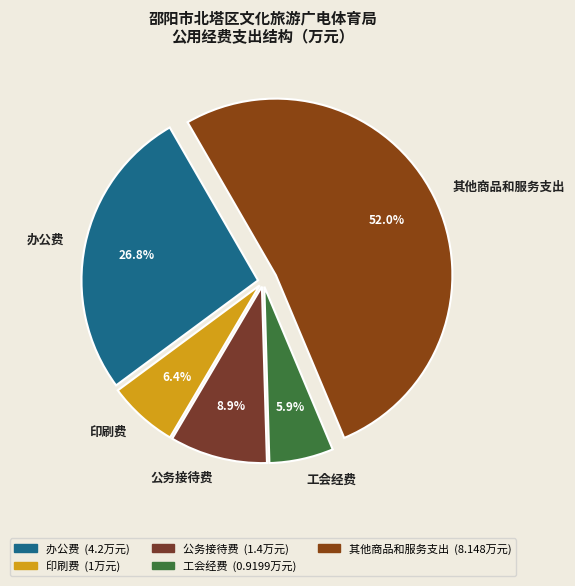

What is the ratio of the value at 工会经费 to the value at 印刷费?

0.9